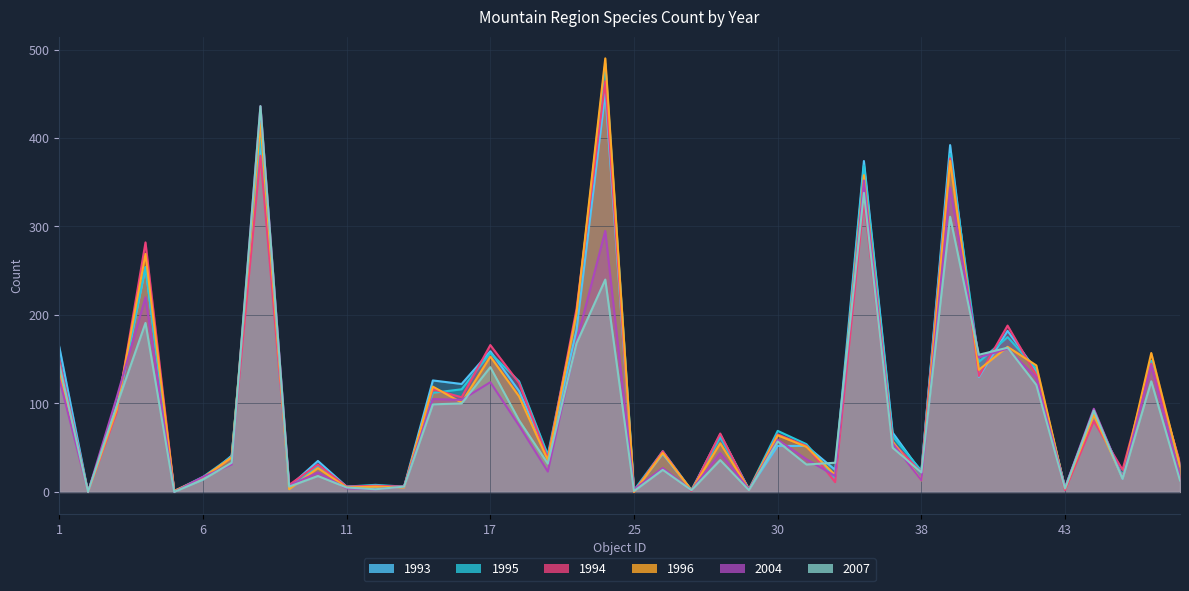

How many positive values does the 2004 series have?

38